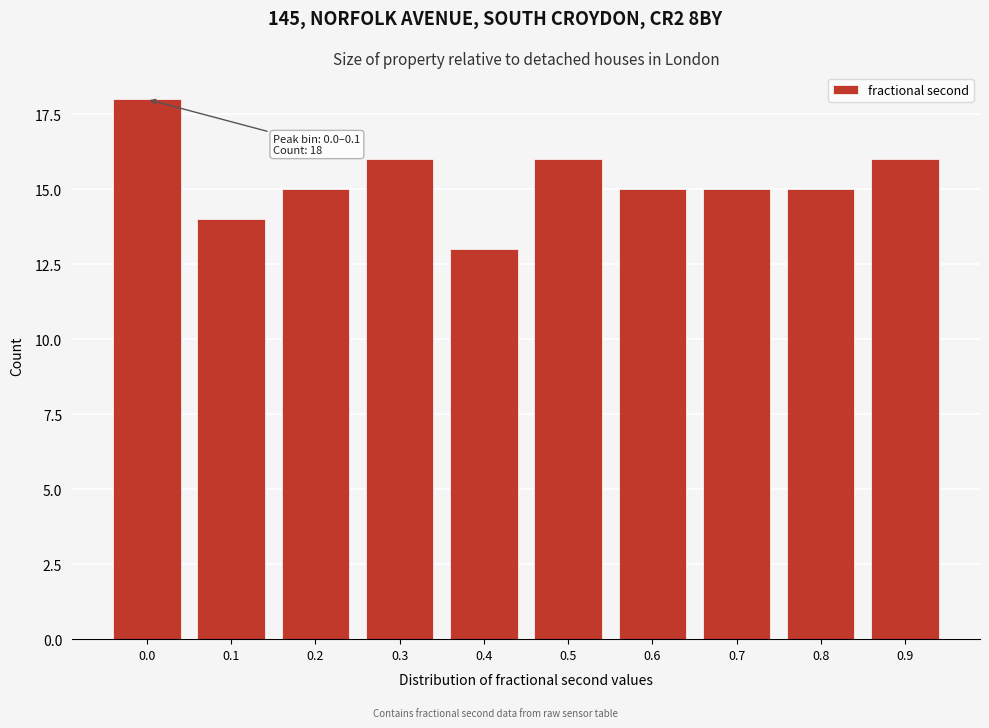

Reading left to right, list all the values displayed in this chart.

18	14	15	16	13	16	15	15	15	16